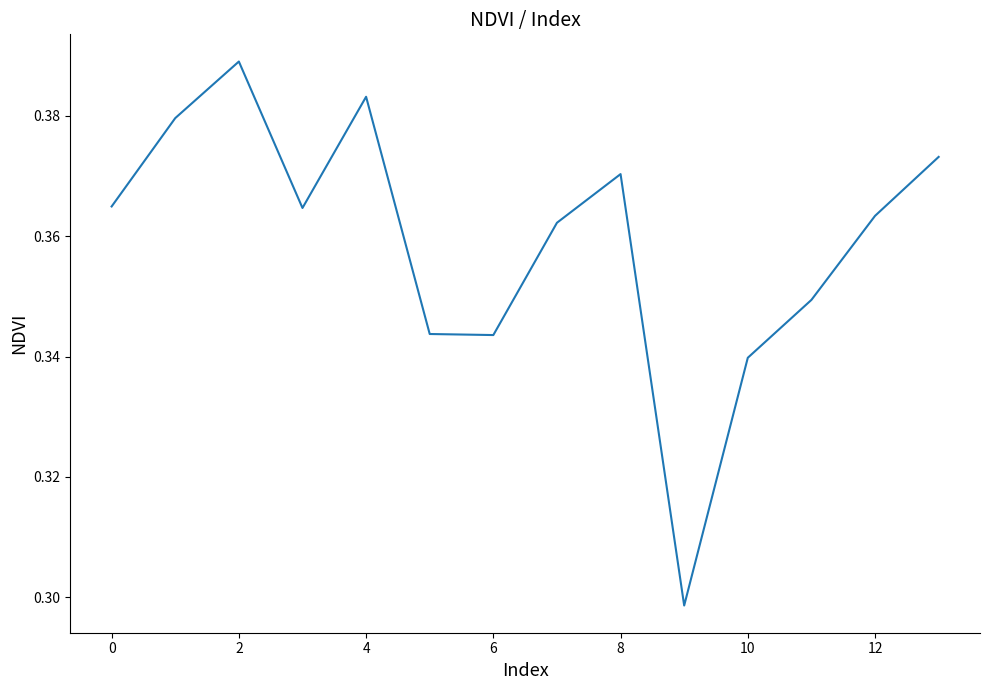

At which category does the data reach its first local peak?

2